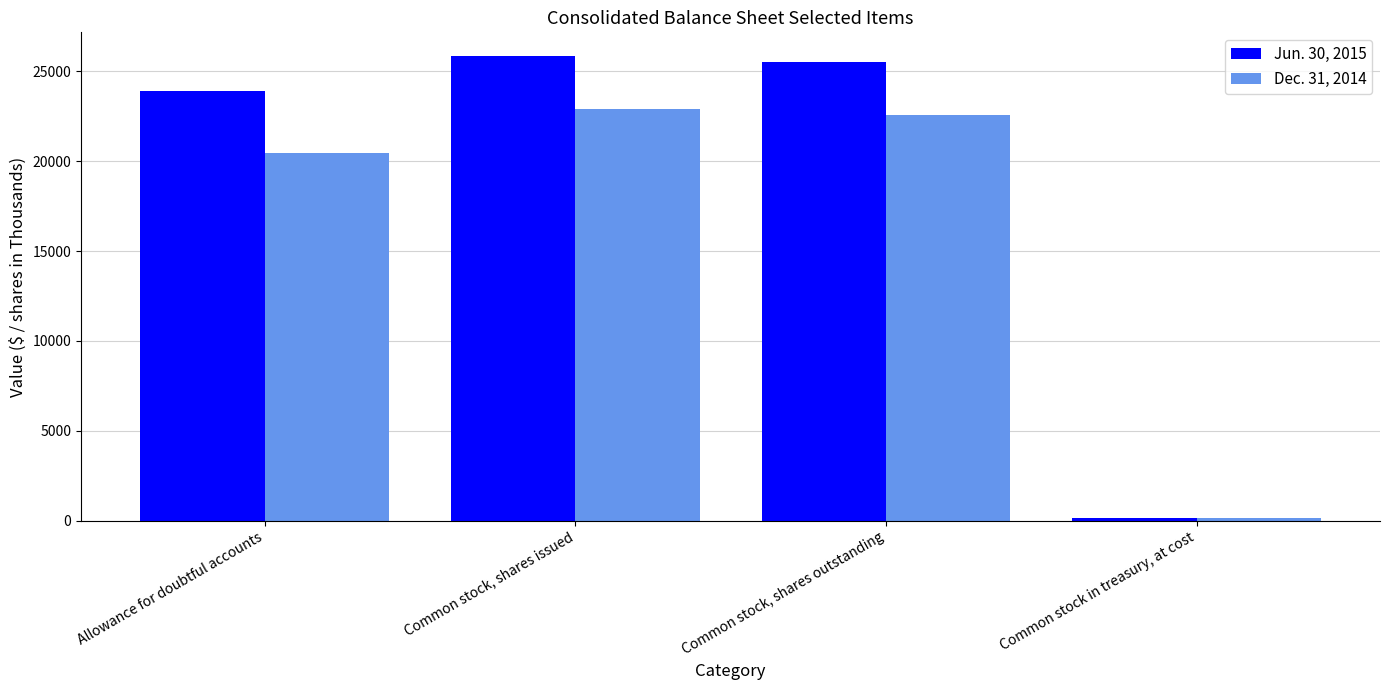

Rank the series by their average value, from lowest to highest.

Dec. 31, 2014, Jun. 30, 2015